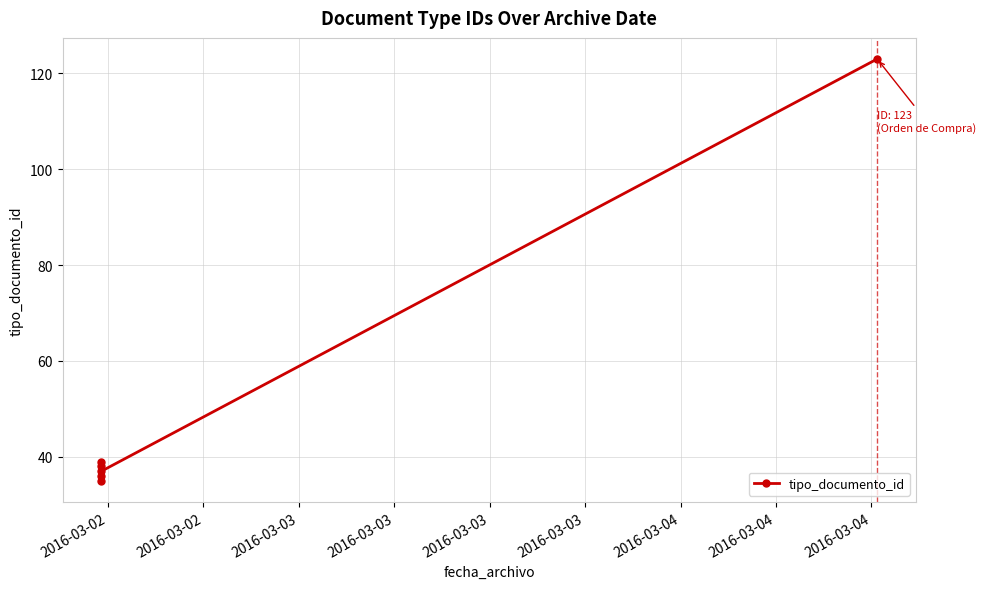

What is the average value?

51